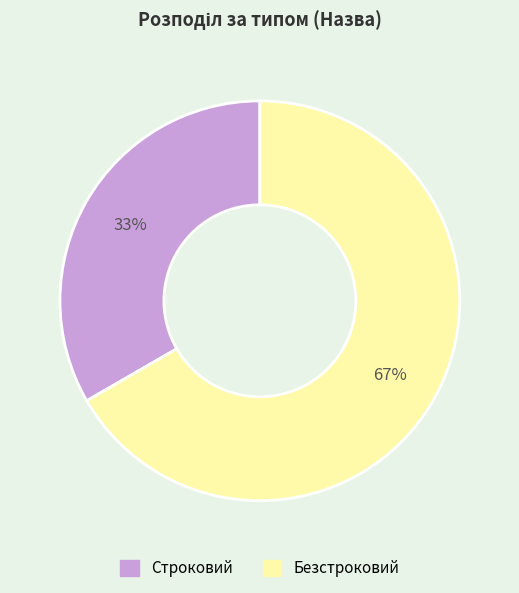

Which slice is the largest?

Безстроковий